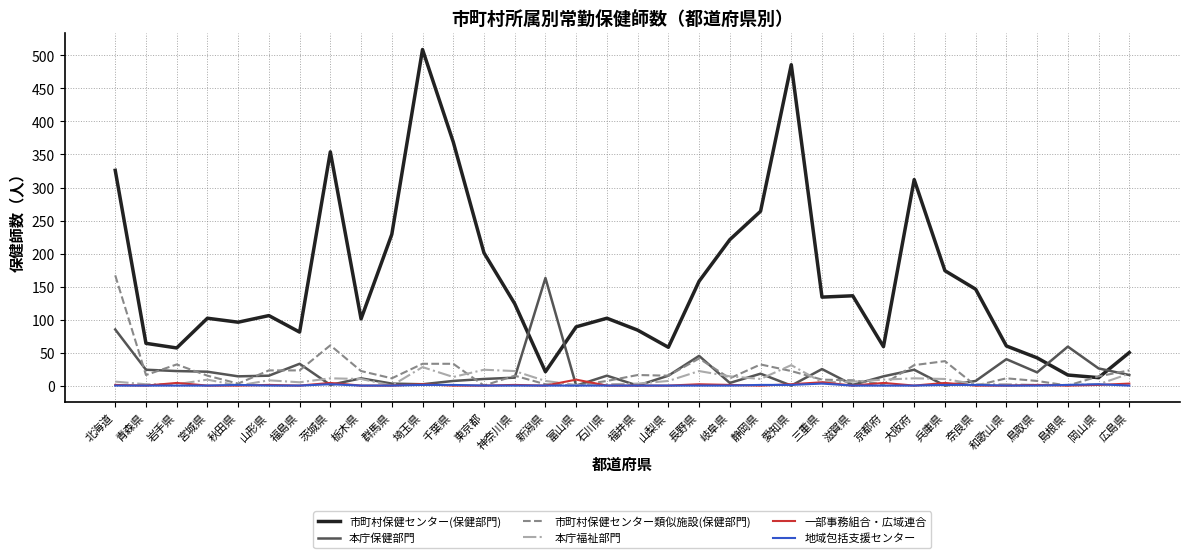

How many lines are shown in the chart?

6